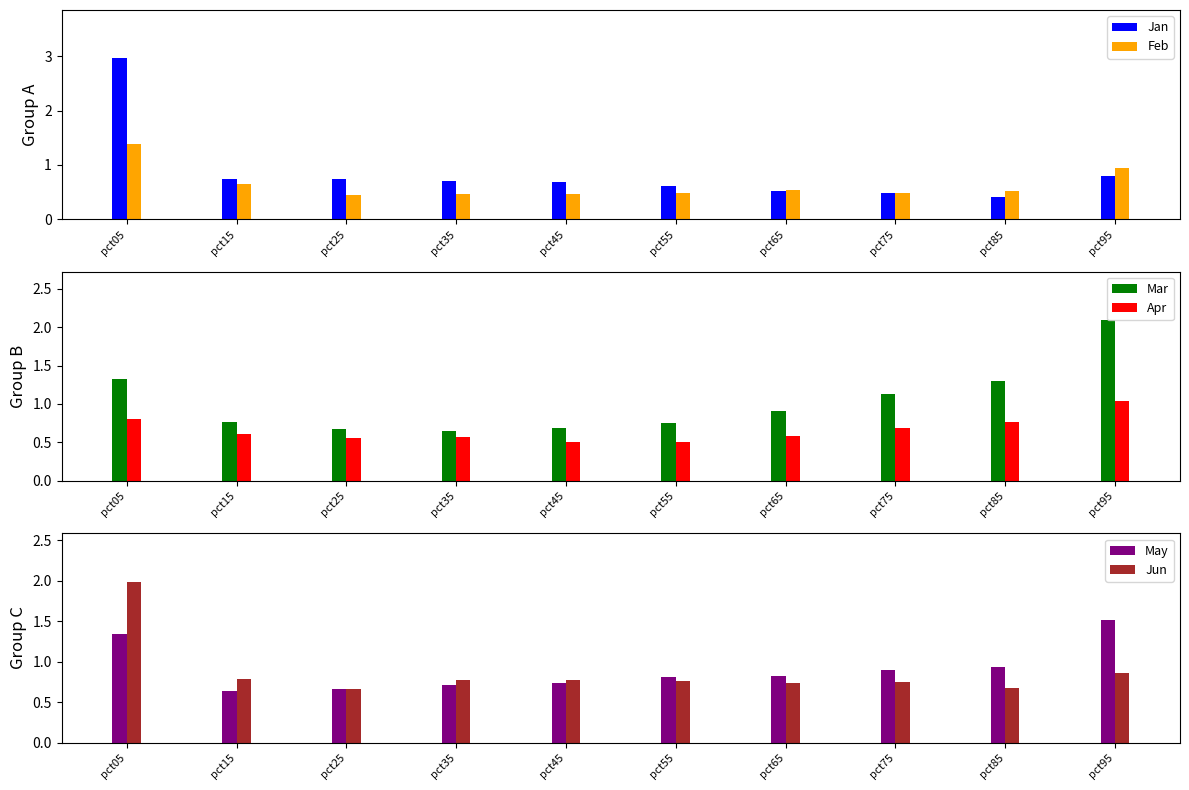

Rank the series by their maximum value, from highest to lowest.

Jan, Mar, Jun, May, Feb, Apr